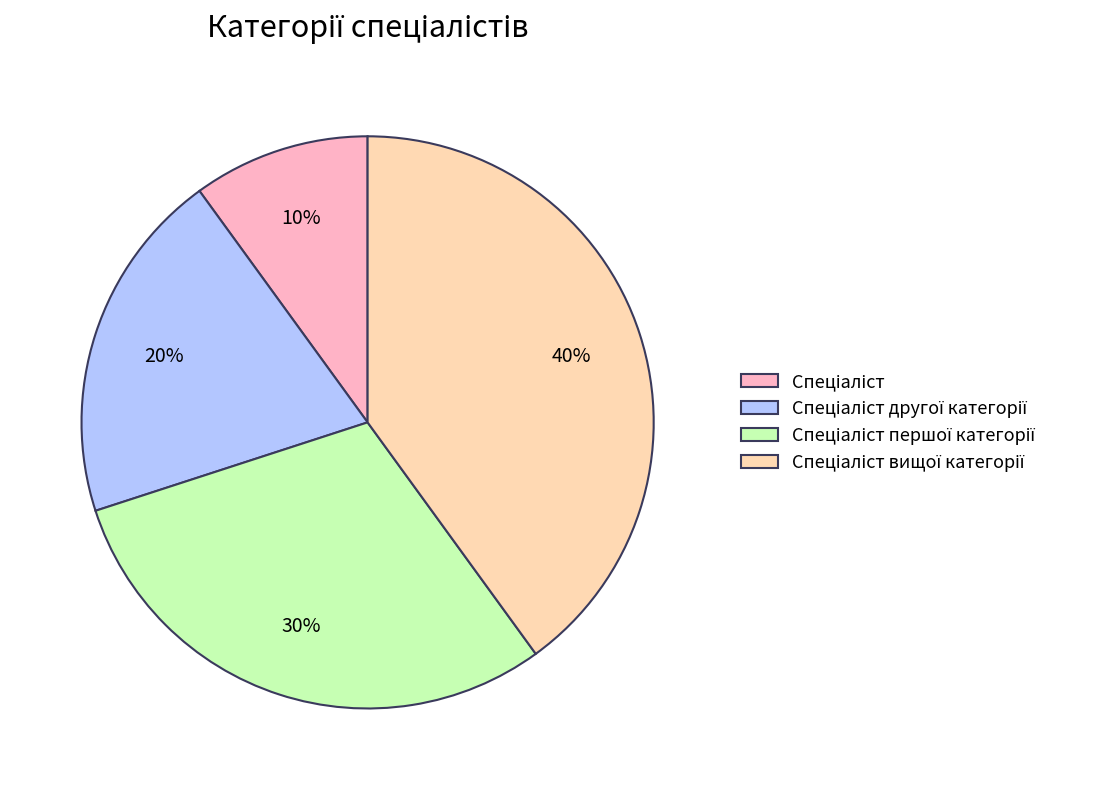

To the nearest percent, what is the difference between the largest and smallest slice percentages?

30%